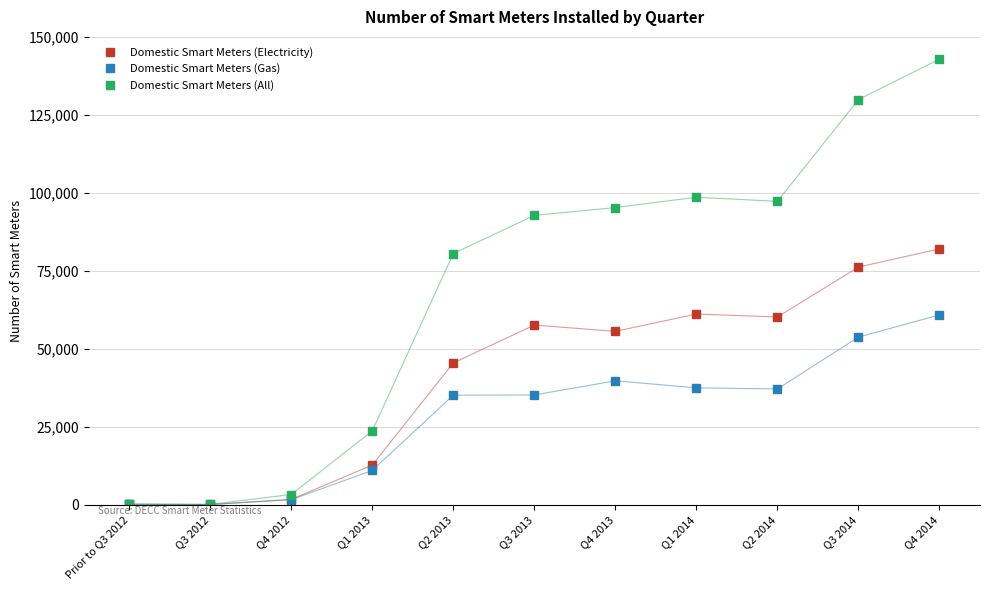

Rank the series by their maximum value, from lowest to highest.

Domestic Smart Meters (Gas), Domestic Smart Meters (Electricity), Domestic Smart Meters (All)